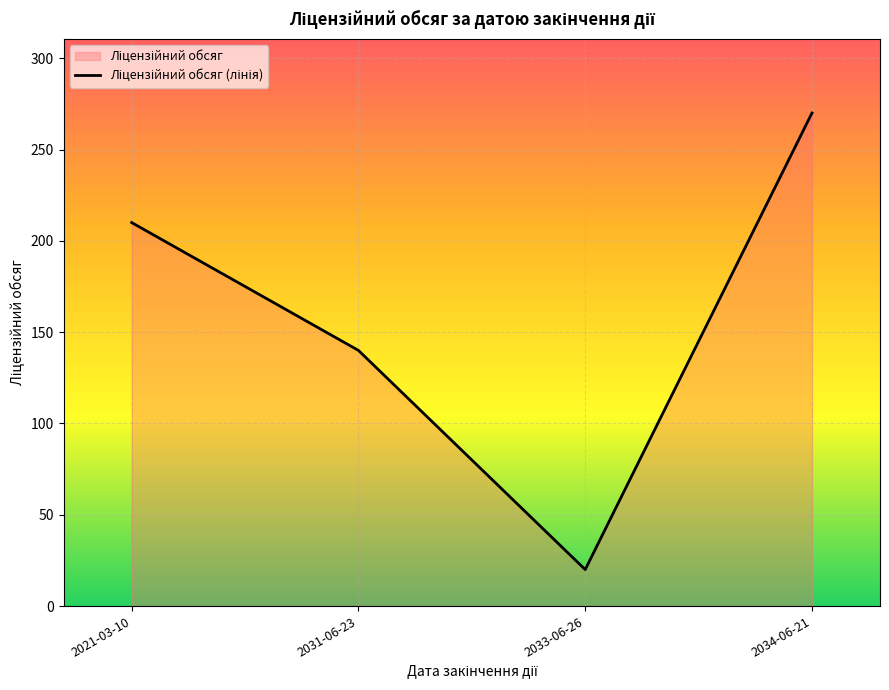

Count the values in the range 140 to 270.

3